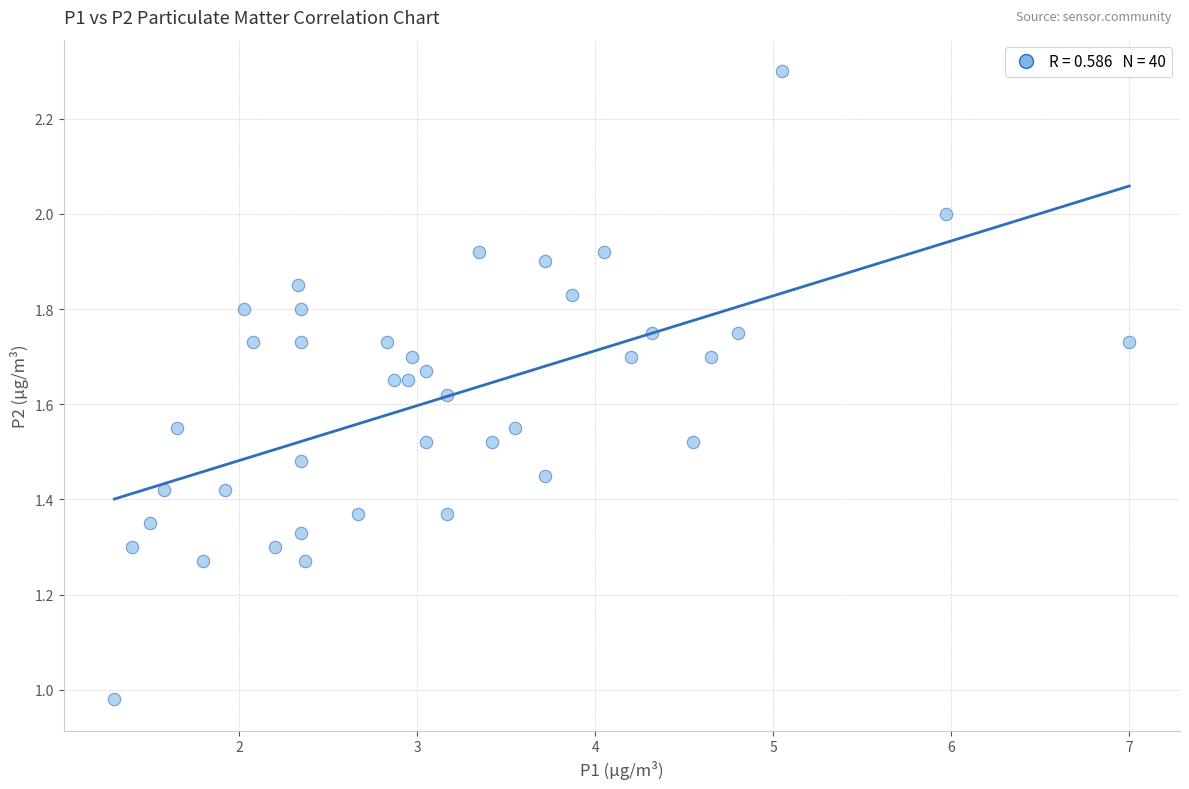

What is the range of X values (max minus min)?

5.7